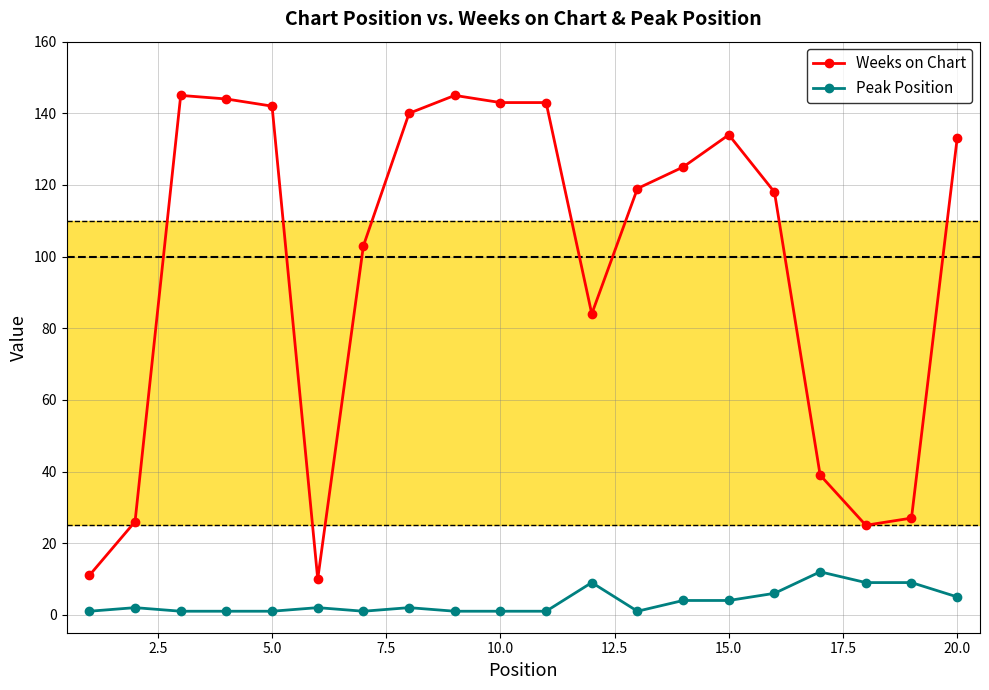

What is the value of the Weeks on Chart point at the 19th from the left?

27